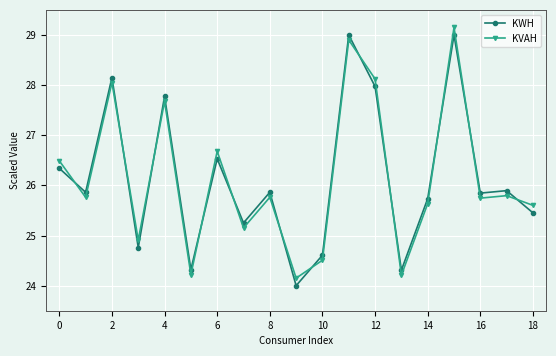

How many lines are shown in the chart?

2